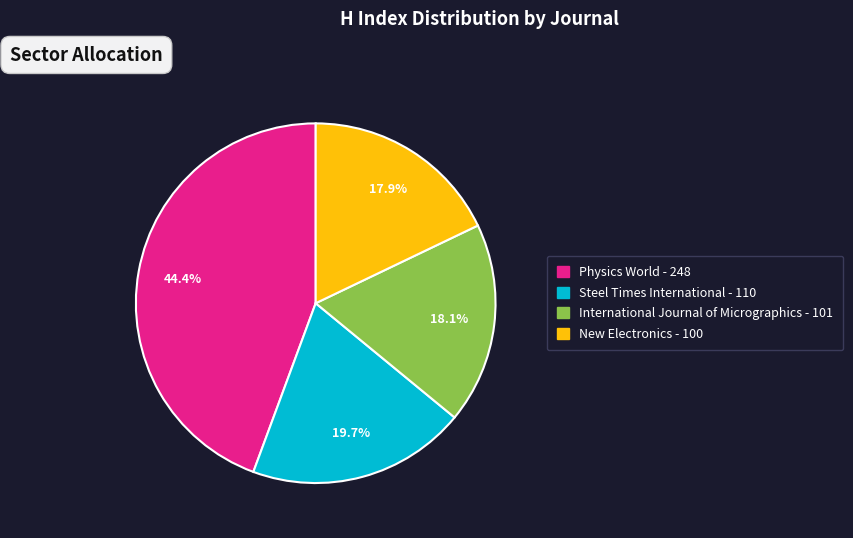

Does International Journal of Micrographics account for over 50% of the chart?

No